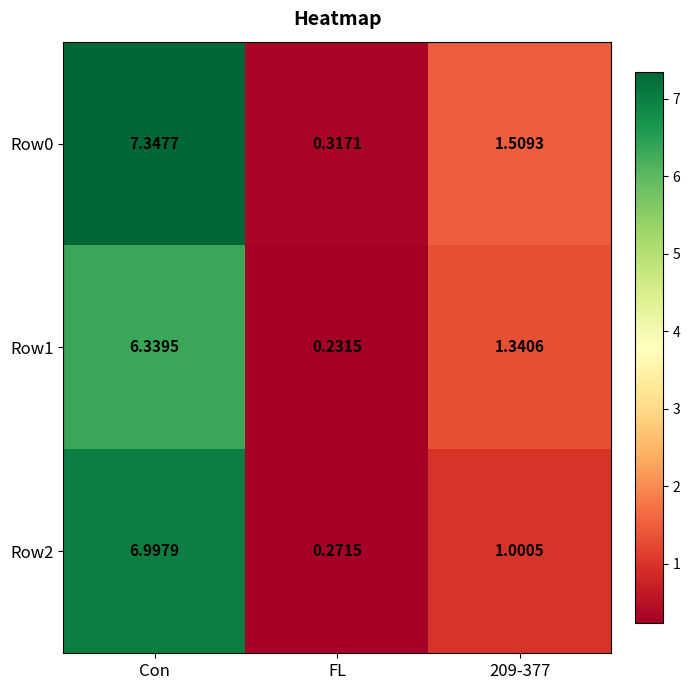

How many values in the Row1 series exceed 1?

2